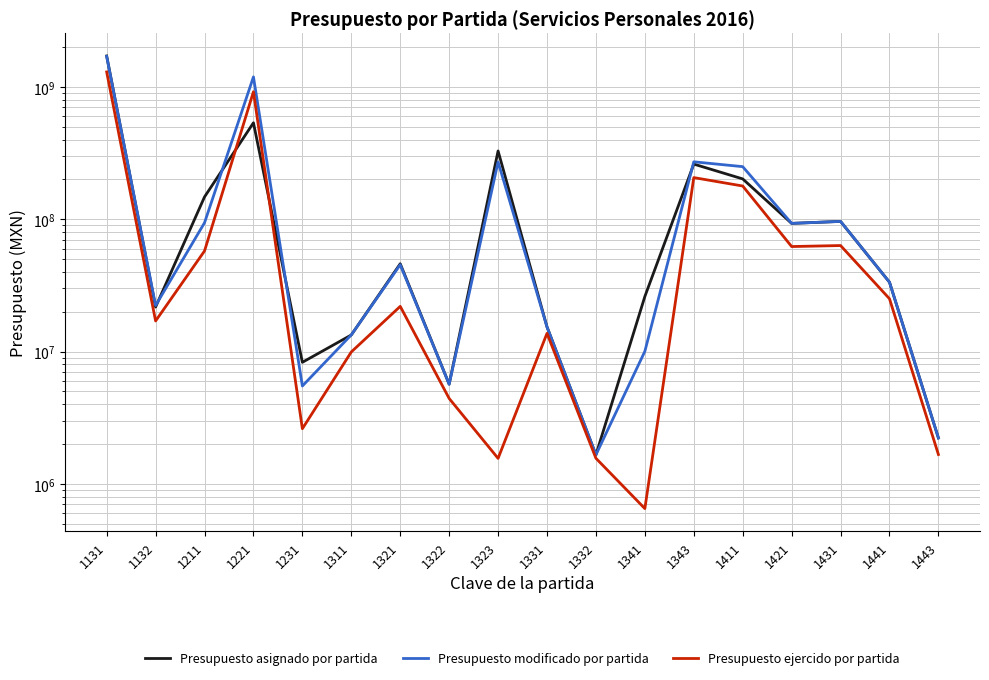

Reading left to right, transcribe all the data shown in this chart.

Presupuesto asignado por partida: 1712592254.0	21682604.0	147390307.0	535340986.0	8286400.0	13334174.0	46057210.0	5663911.0	327890145.0	15337380.0	1656769.0	26050245.0	260858640.0	201561551.0	92957674.0	96211193.0	33391541.0	2220644.0
Presupuesto modificado por partida: 1699273877.9	22249052.3	93995800.2	1189758372.6	5485667.0	13355932.1	45265325.7	5658597.6	270929505.9	15337380.0	1656769.0	10029926.5	271473913.5	249491499.8	92969755.6	96223667.7	33396973.9	2221629.0
Presupuesto ejercido por partida: 1297096027.5	17014579.7	57525285.8	918918731.7	2608600.0	9924247.9	21933131.4	4416835.7	1556896.6	13716269.2	1559475.9	649782.0	206222608.9	178142455.8	62124371.5	63215981.2	25043661.0	1665486.0